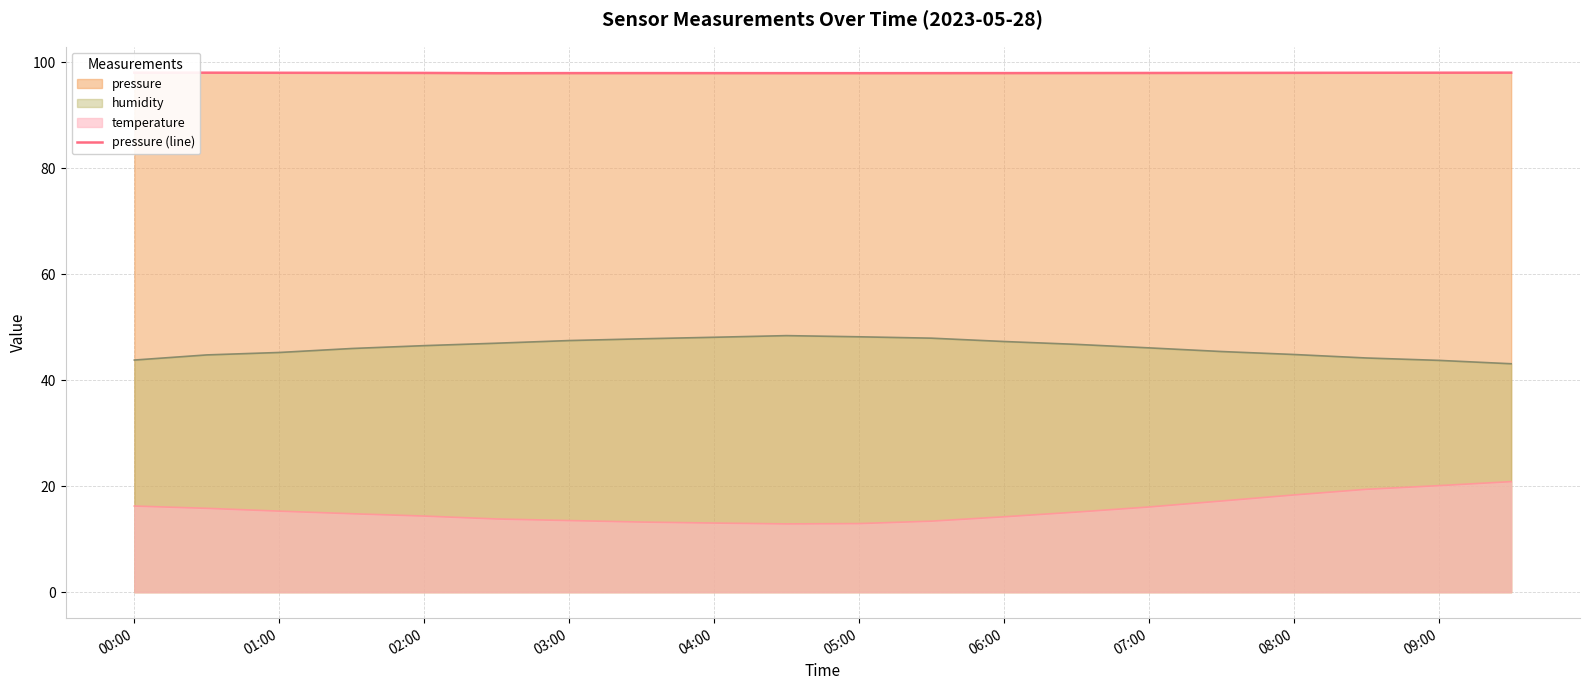

What is the approximate value at 13?

98.0